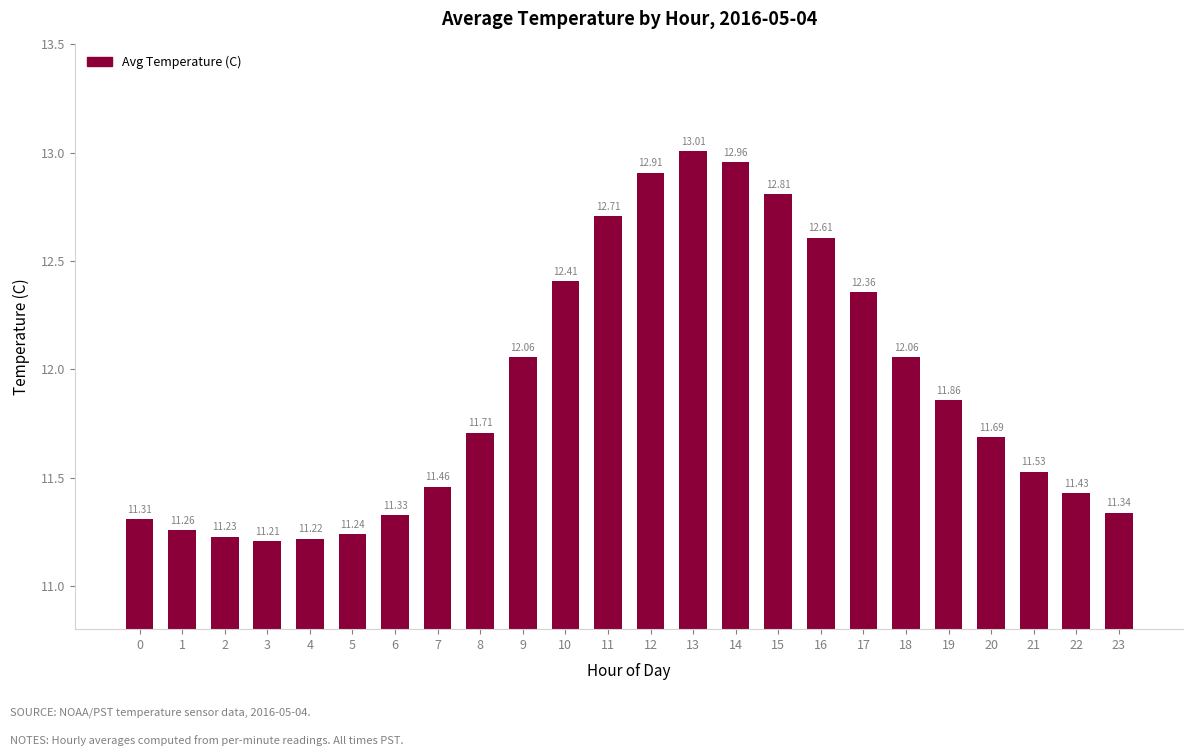

Reading left to right, list all the values displayed in this chart.

0=11.3	1=11.3	2=11.2	3=11.2	4=11.2	5=11.2	6=11.3	7=11.5	8=11.7	9=12.1	10=12.4	11=12.7	12=12.9	13=13.0	14=13.0	15=12.8	16=12.6	17=12.4	18=12.1	19=11.9	20=11.7	21=11.5	22=11.4	23=11.3